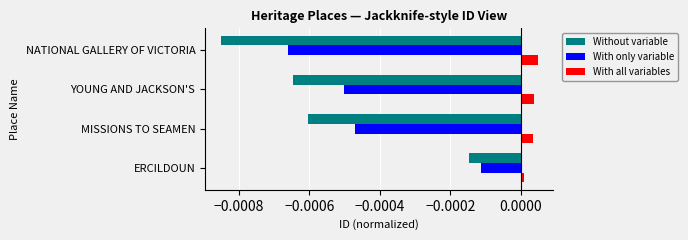

Rank the series by their average value, from lowest to highest.

Without variable, With only variable, With all variables